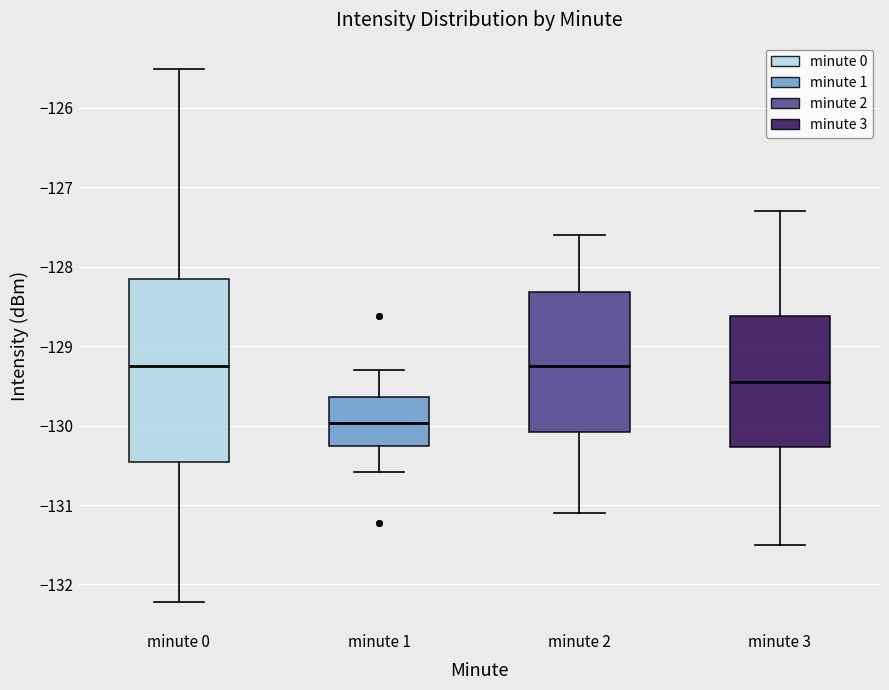

Where is the lower edge of the box for minute 2 on the y-axis? The values are not printed on the chart, so give them approximately, as read against the axis.

-130.1